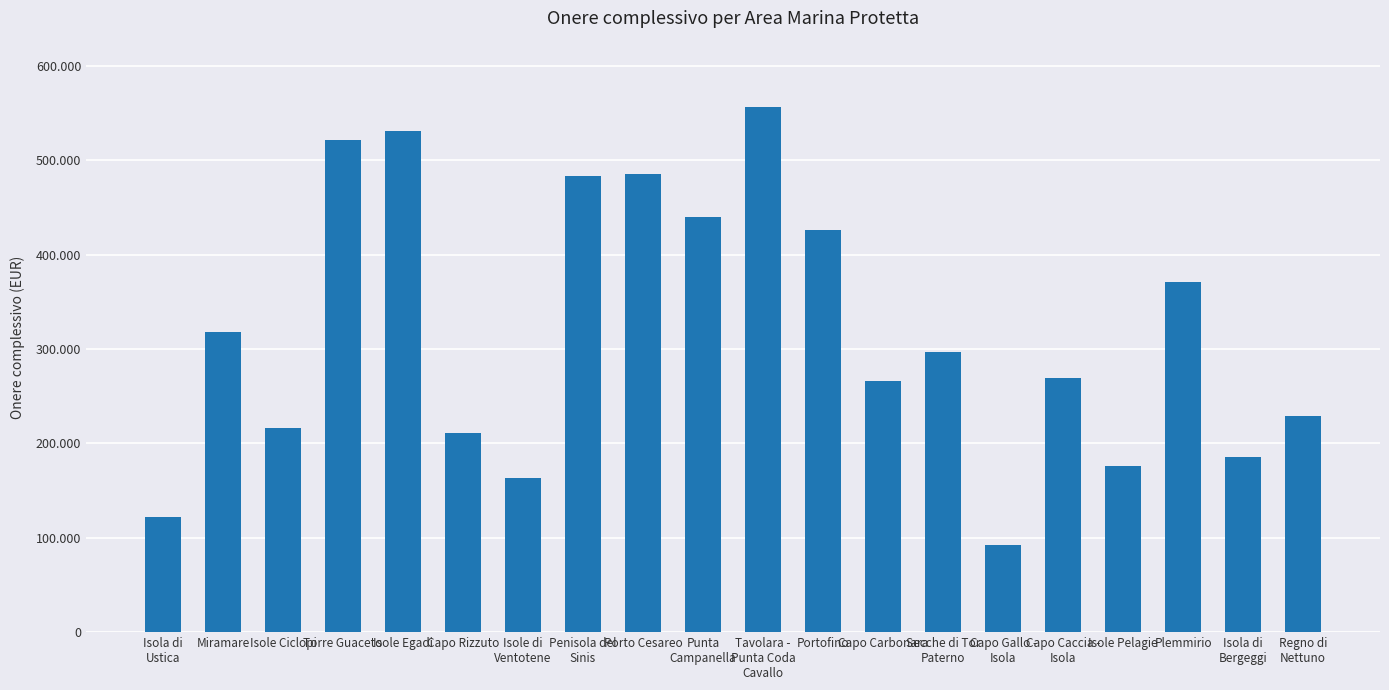

What is the label of the 18th bar from the right?

Isole Ciclopi